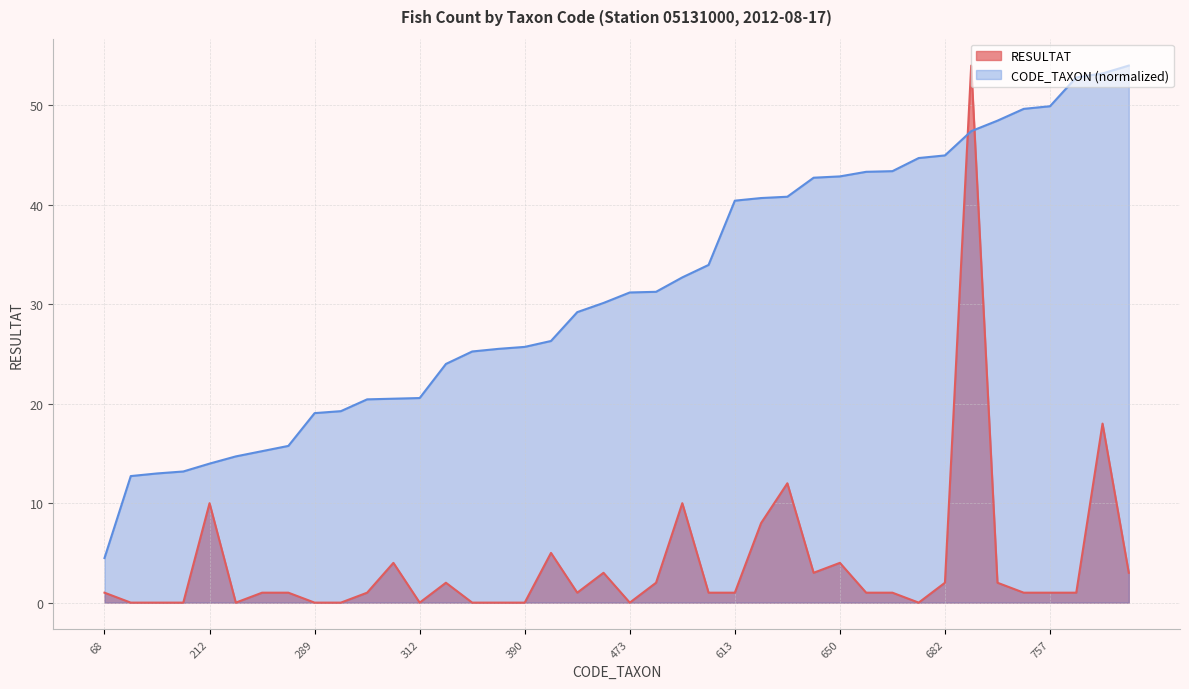

How many positive values does the RESULTAT series have?

28